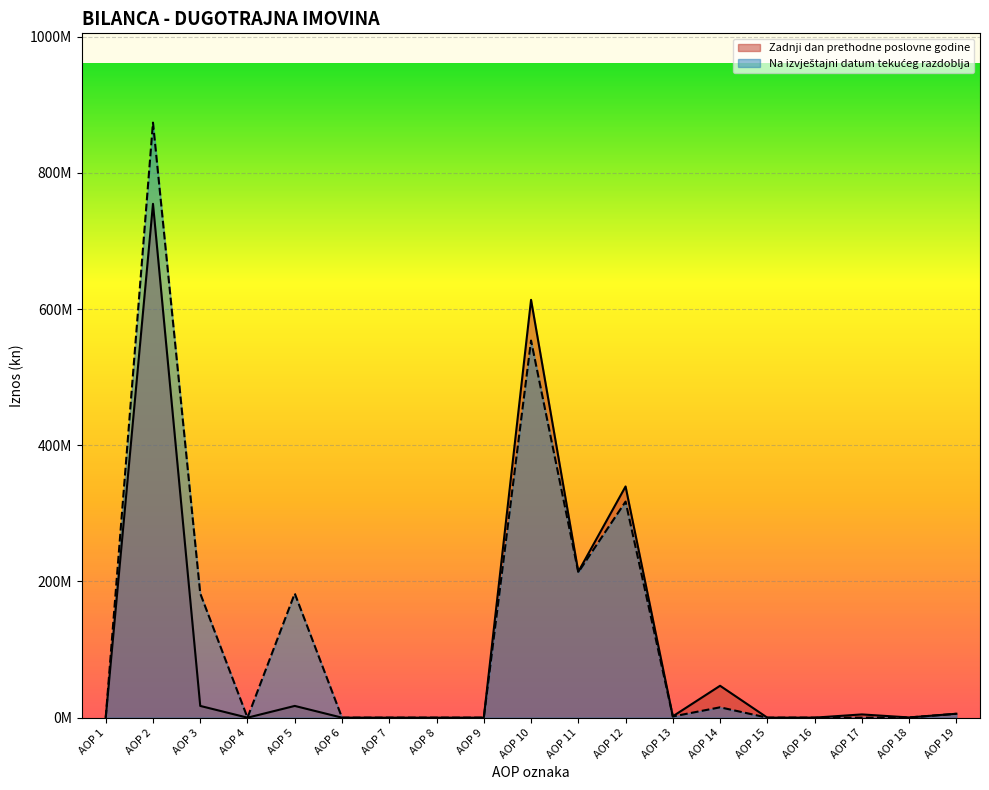

Rank the series by their average value, from lowest to highest.

Zadnji dan prethodne poslovne godine, Na izvještajni datum tekućeg razdoblja